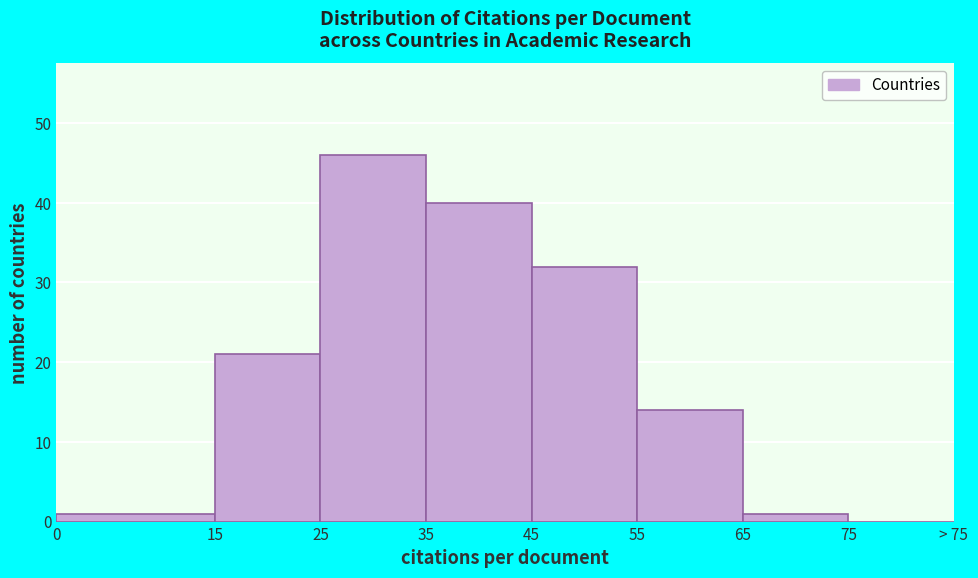

Reading right to left, transcribe all the data shown in this chart.

75=0	65=1	55=14	45=32	35=40	25=46	15=21	0=1